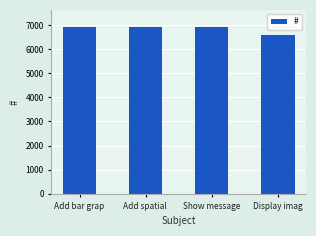

Does the chart contain stacked bars?

No